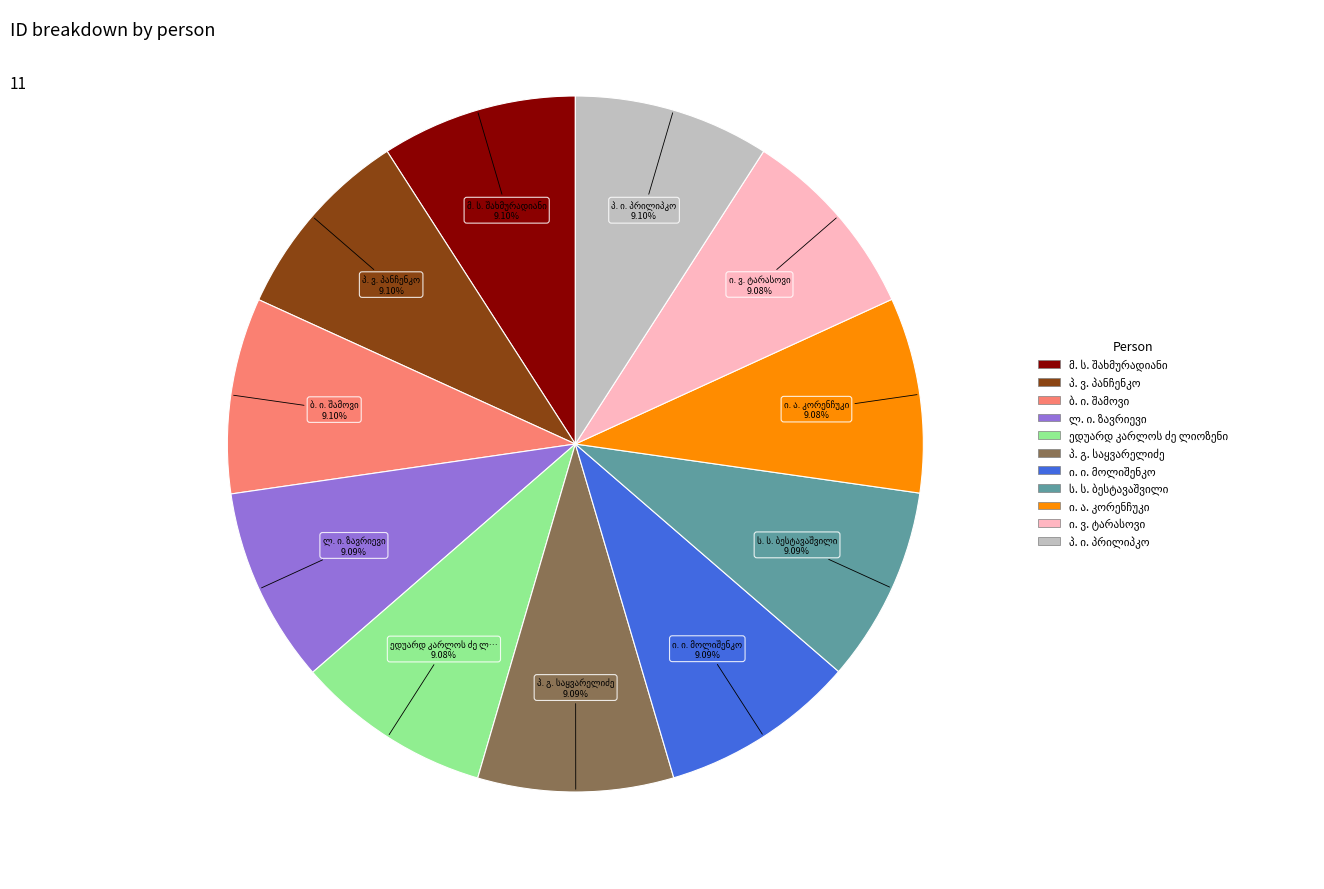

Does any single category account for the majority?

No